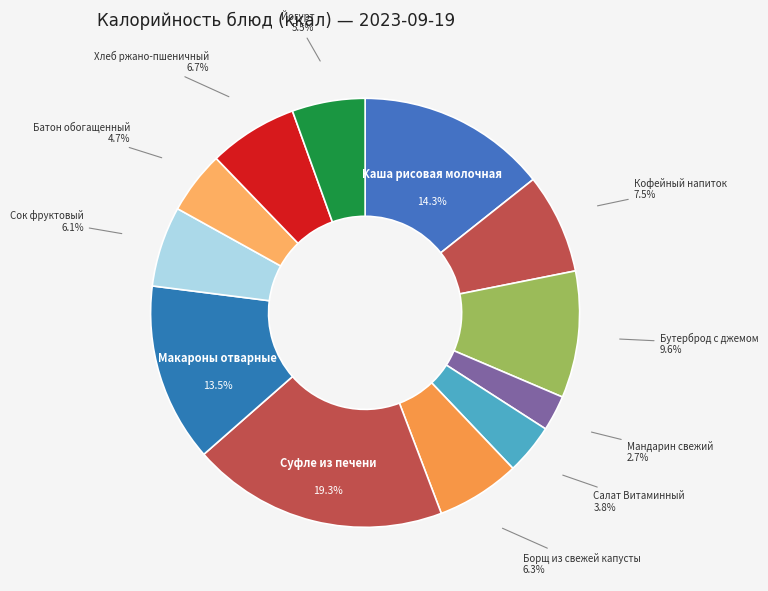

How many slices are in this pie chart?

12